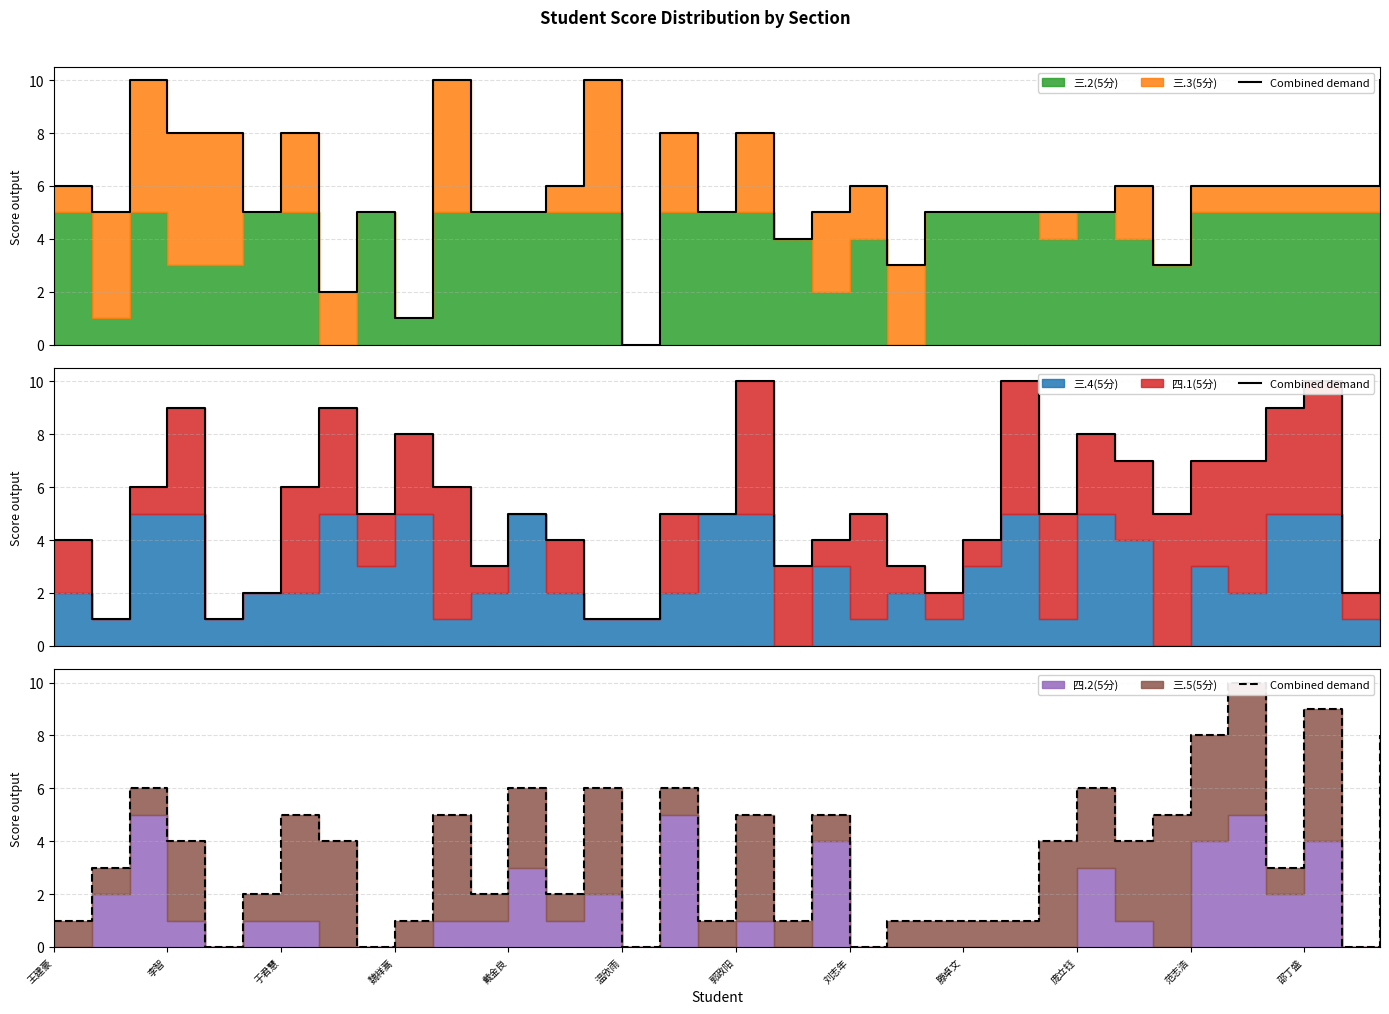

At which label is the value closest to 5?

于君慧